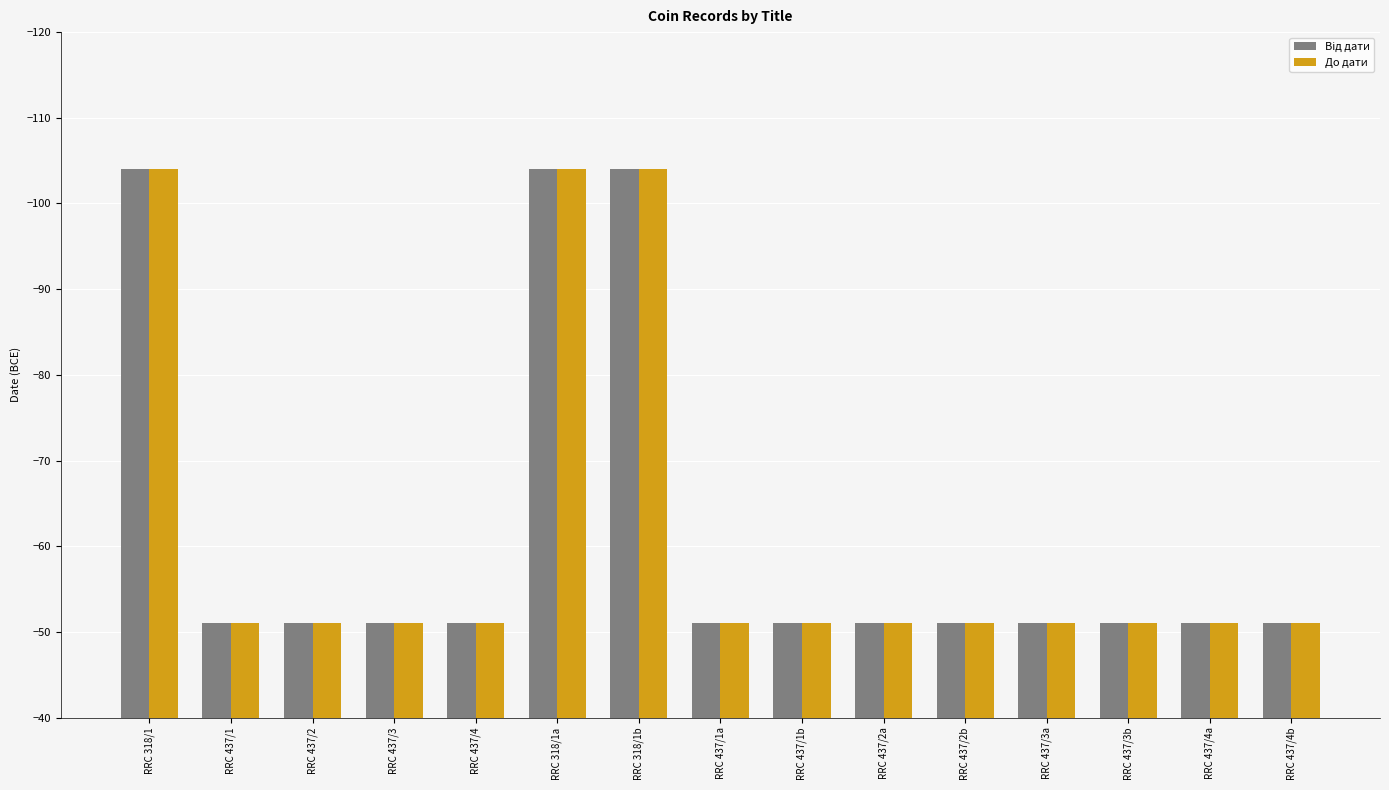

Is it true that До дати equals -29 at RRC 437/2b?

False